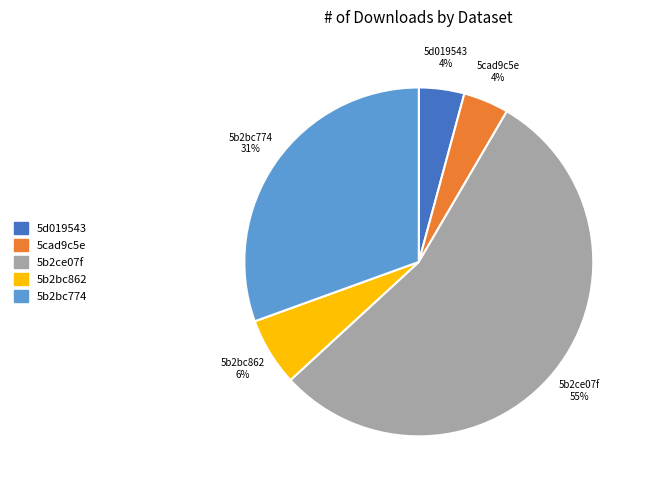

To the nearest percent, what percentage of the pie is 5b2bc862?

6%